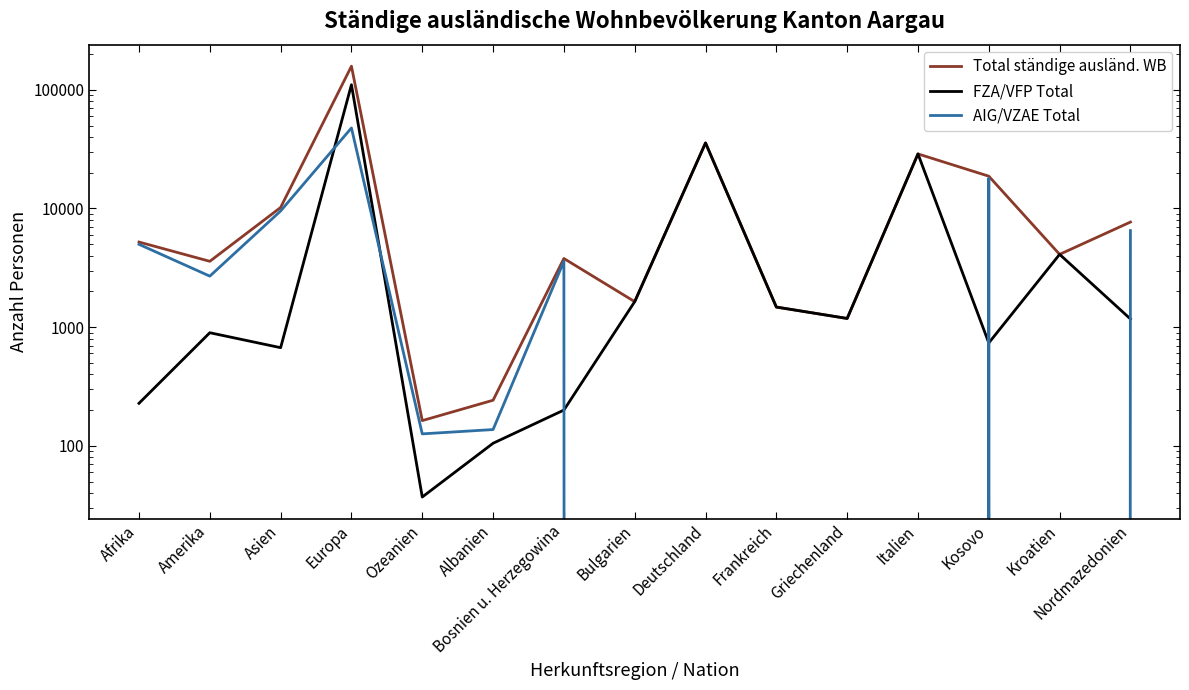

List the labels in order of FZA/VFP Total value, largest first.

Europa, Deutschland, Italien, Kroatien, Bulgarien, Frankreich, Griechenland, Nordmazedonien, Amerika, Kosovo, Asien, Afrika, Bosnien u. Herzegowina, Albanien, Ozeanien